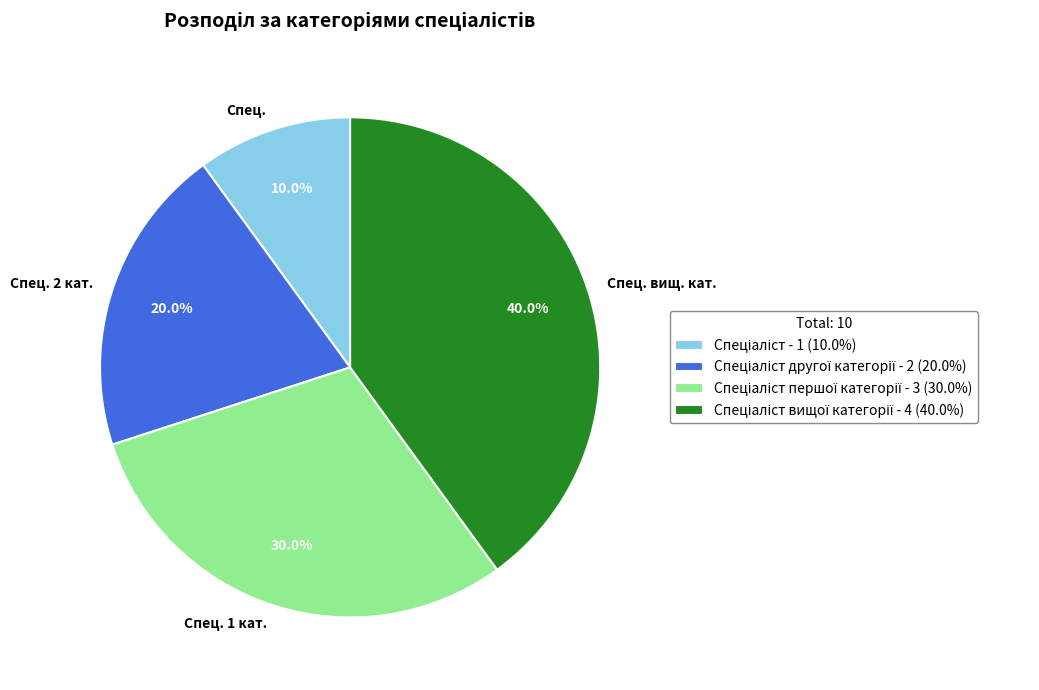

Between Спец. 2 кат. and Спец., which is larger?

Спец. 2 кат.